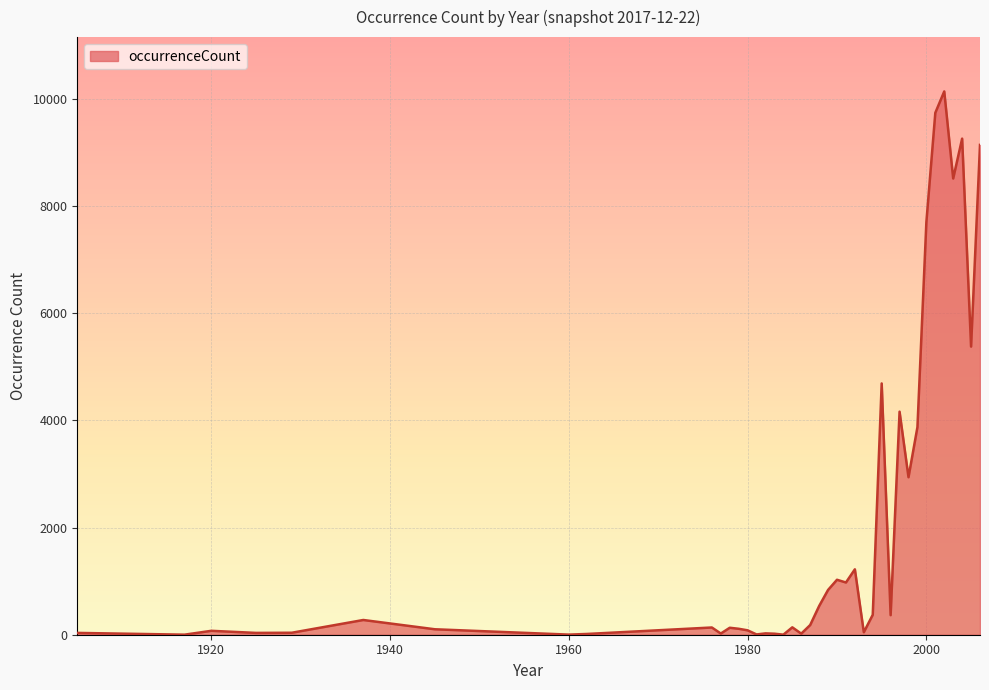

What is the difference between the maximum and minimum values?

10141